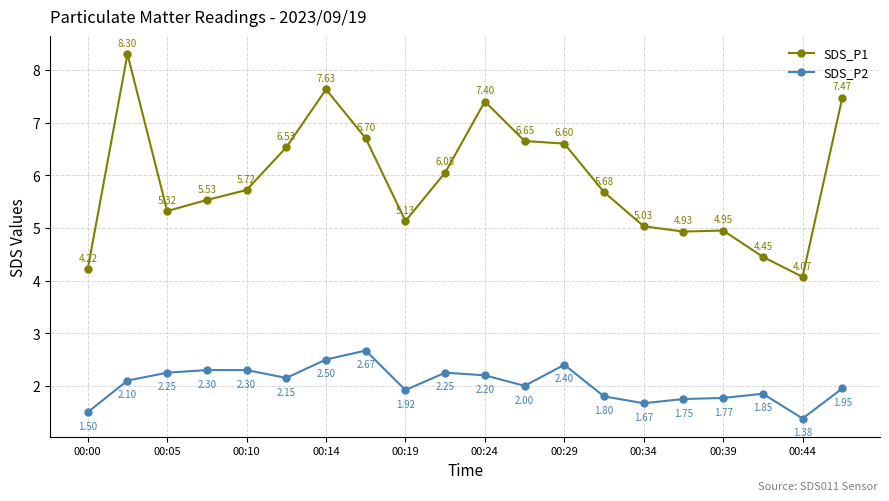

What is the maximum value shown in the chart?

8.3